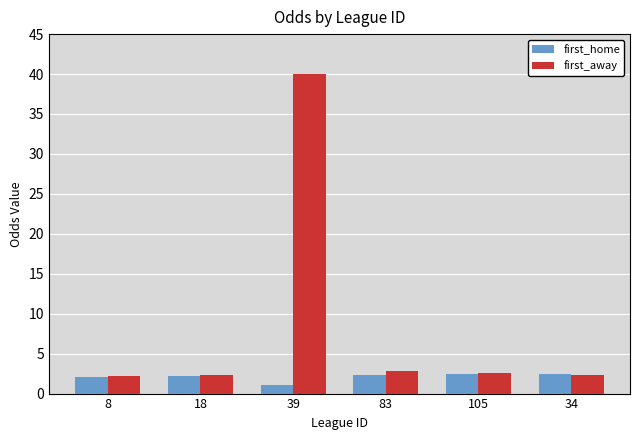

What is the maximum value shown in the chart?

40.0